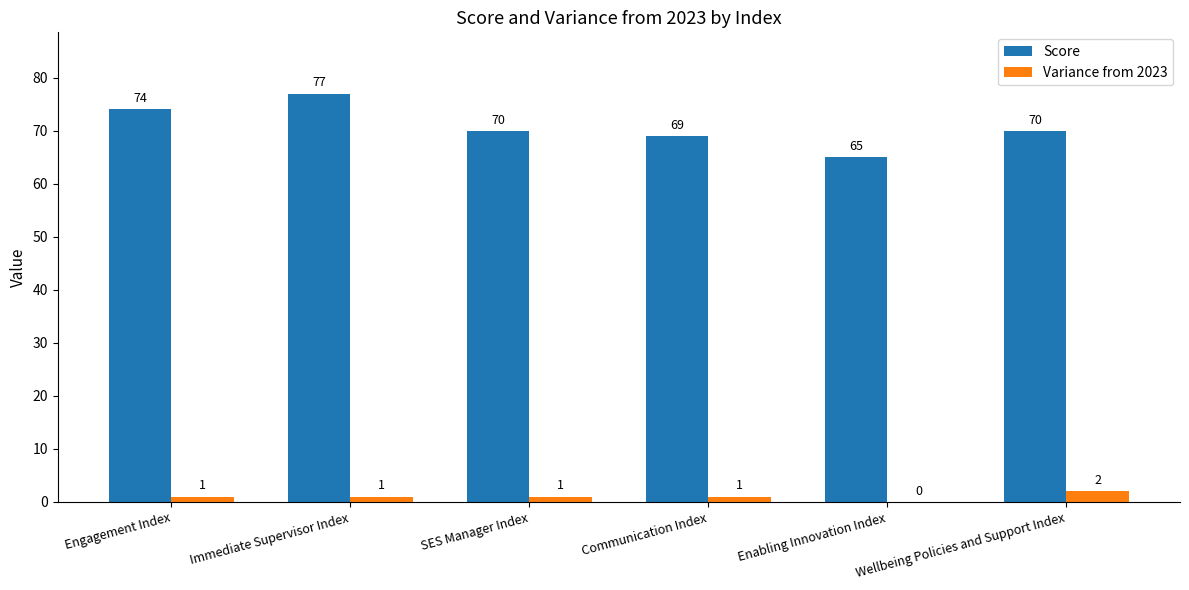

Between SES Manager Index and Enabling Innovation Index, which series saw the biggest shift?

Score